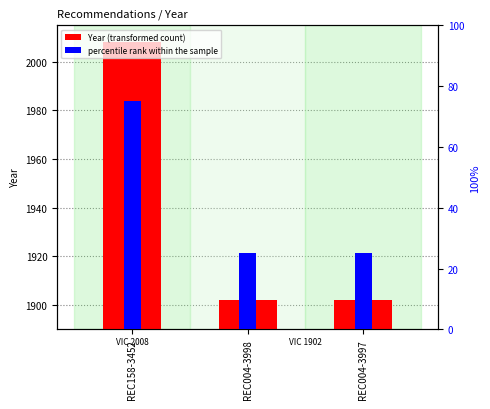

True or false: the data shows 3045 at REC158-3452.

False